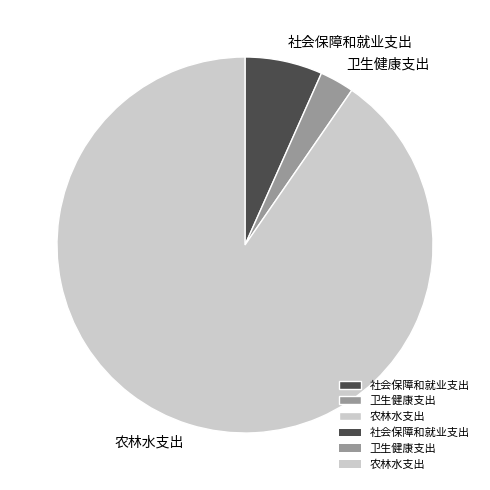

Do 社会保障和就业支出 and 卫生健康支出 together represent more than half of the pie?

No